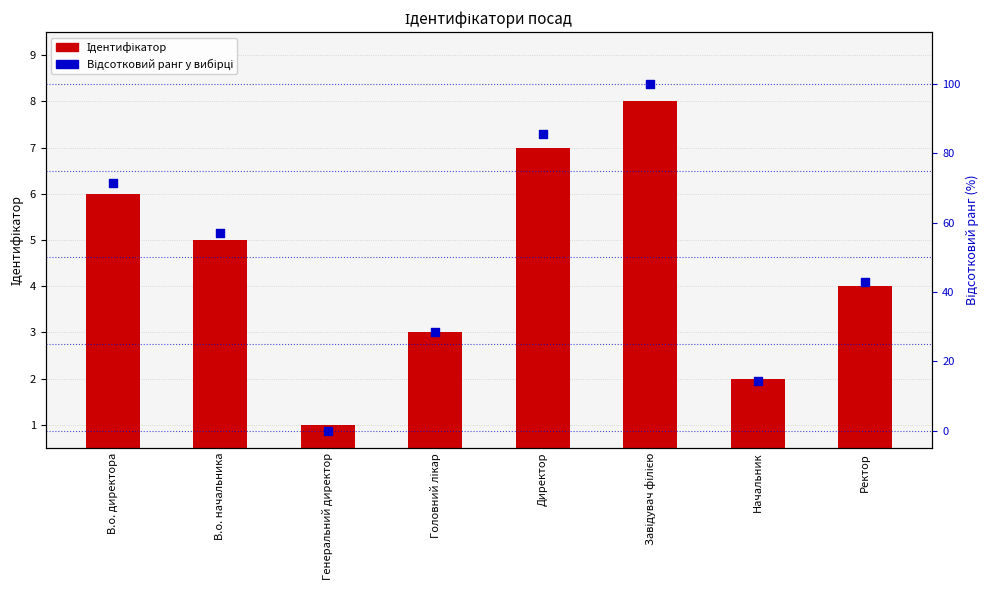

What are all the series names shown in the legend?

Ідентифікатор, Відсотковий ранг у вибірці